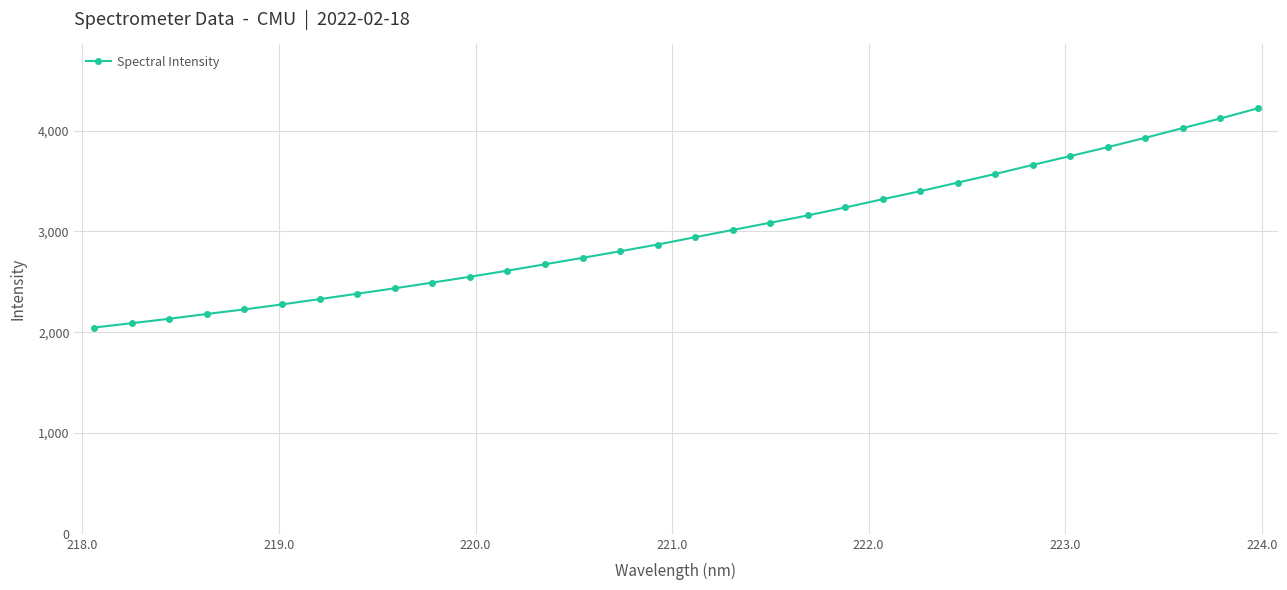

What is the greatest value displayed?

4221.1